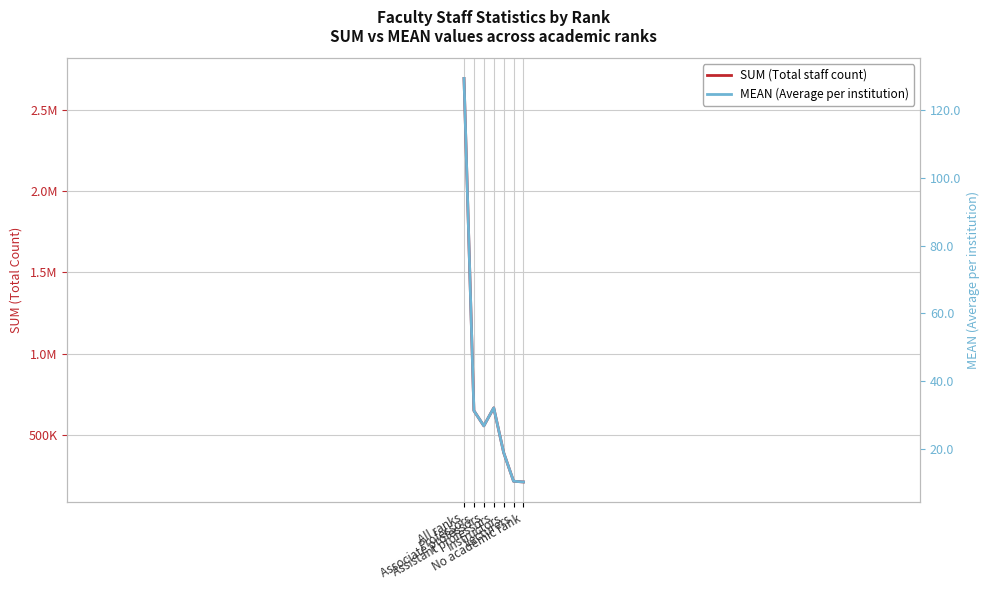

True or false: SUM (Total staff count) has more than 1 interior local peaks.

False